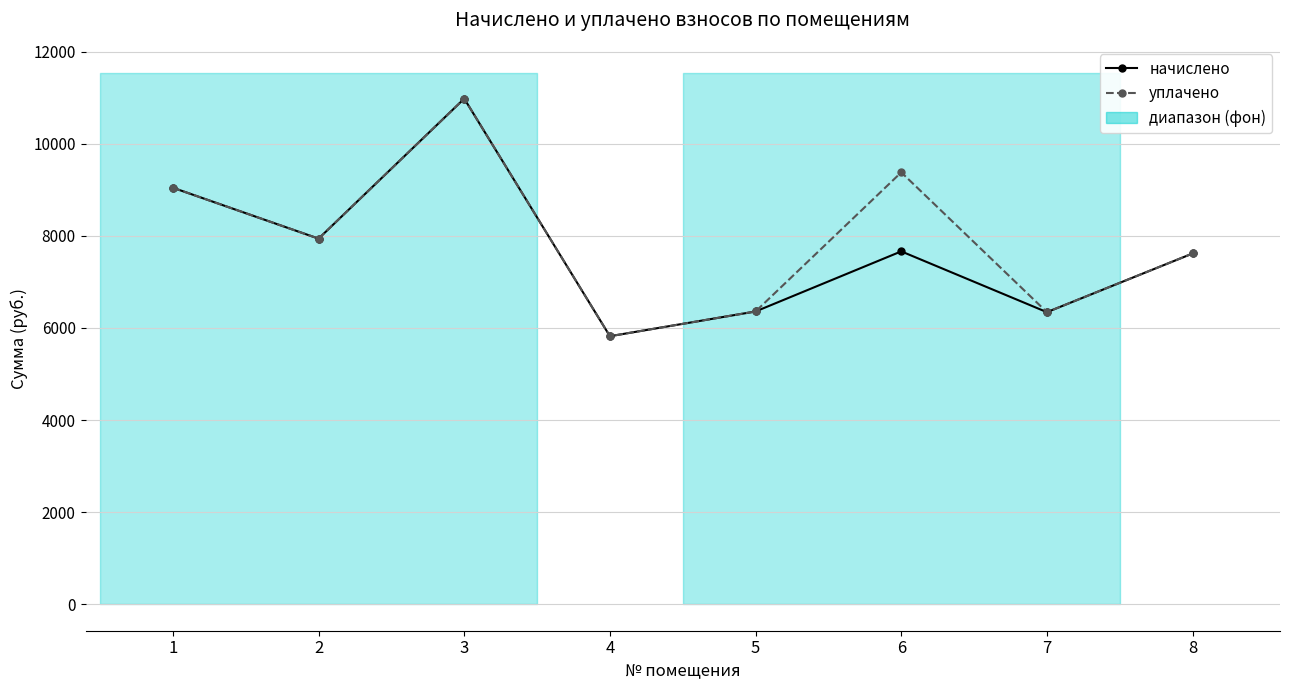

Is the value of начислено at 1 greater than the value of уплачено at 7?

Yes